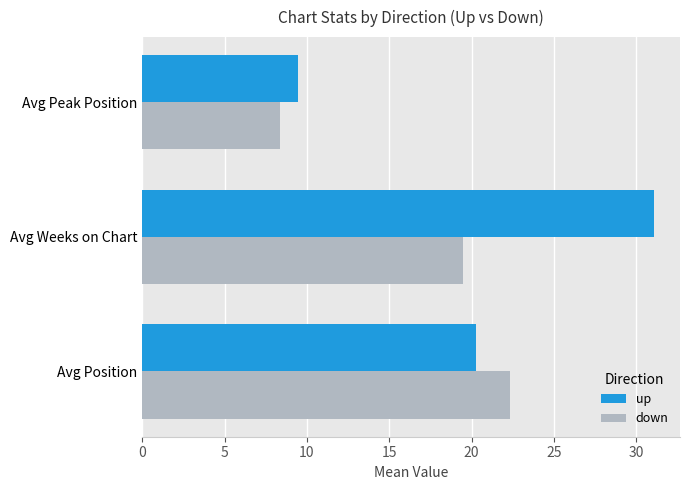

At how many categories does at least one series exceed 8?

3